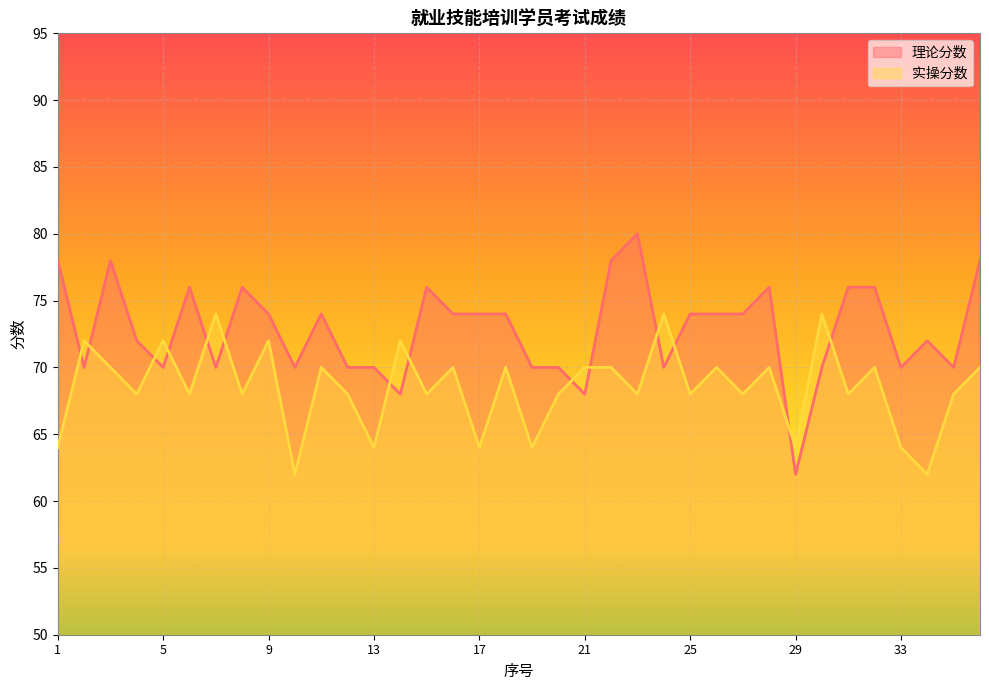

Reading left to right, what are all the values shown in this chart?

理论分数: 78	70	78	72	70	76	70	76	74	70	74	70	70	68	76	74	74	74	70	70	68	78	80	70	74	74	74	76	62	70	76	76	70	72	70	78
实操分数: 64	72	70	68	72	68	74	68	72	62	70	68	64	72	68	70	64	70	64	68	70	70	68	74	68	70	68	70	64	74	68	70	64	62	68	70